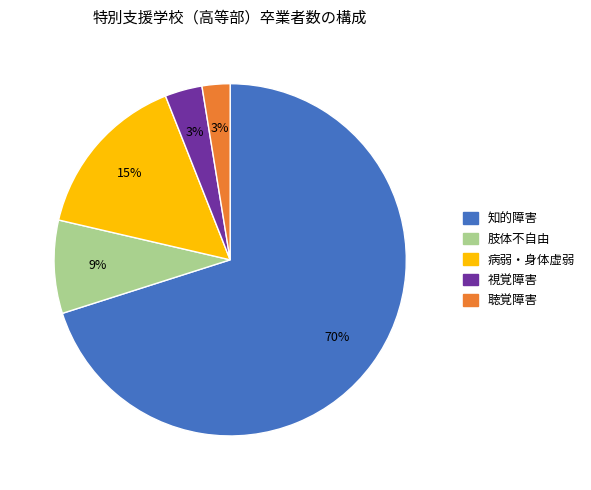

Is the sum of 視覚障害 and 知的障害 greater than half?

Yes